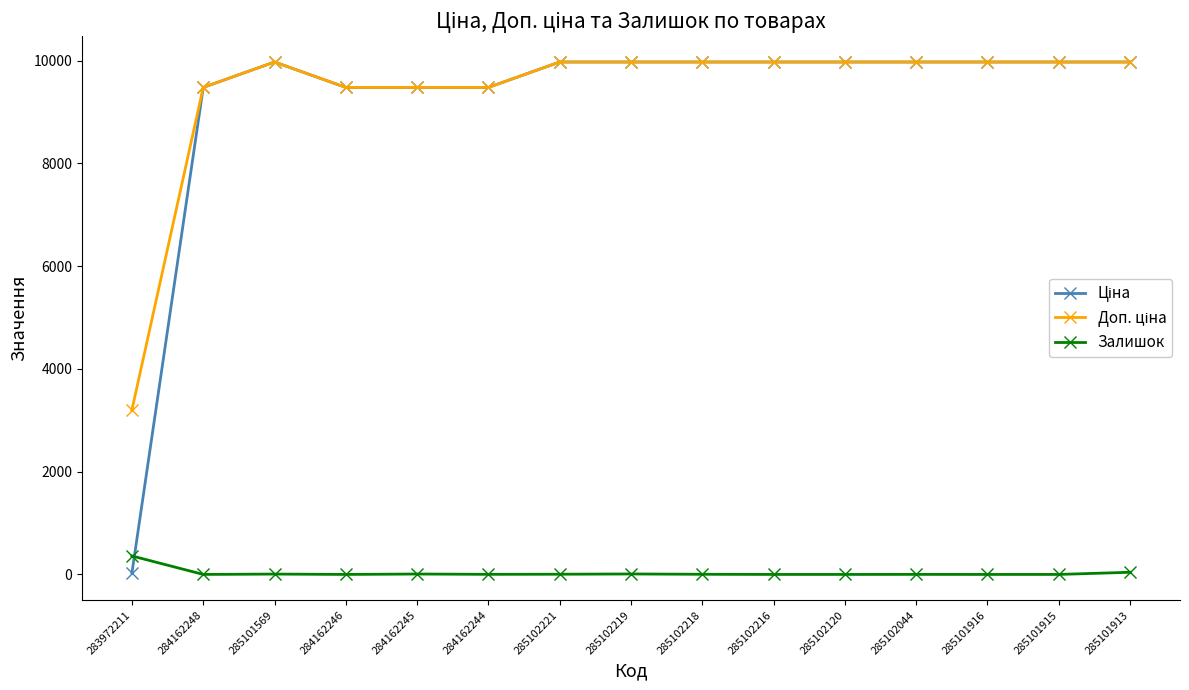

How many values in the Залишок series are below 2?

7